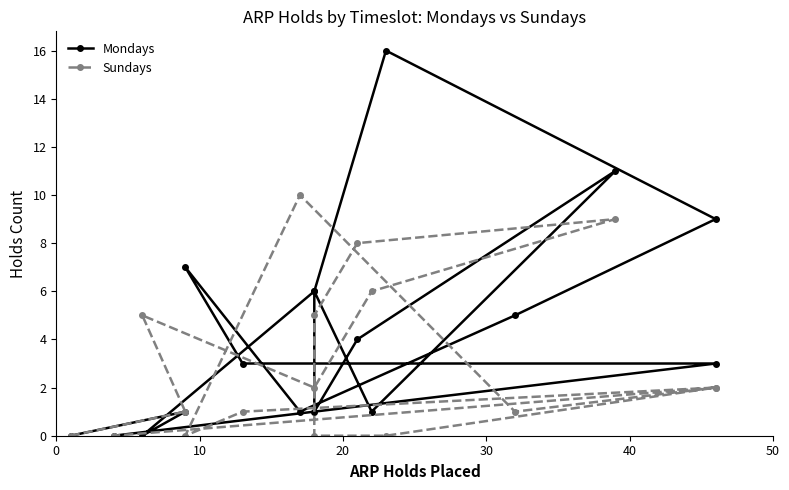

At how many categories does at least one series exceed 10?

2